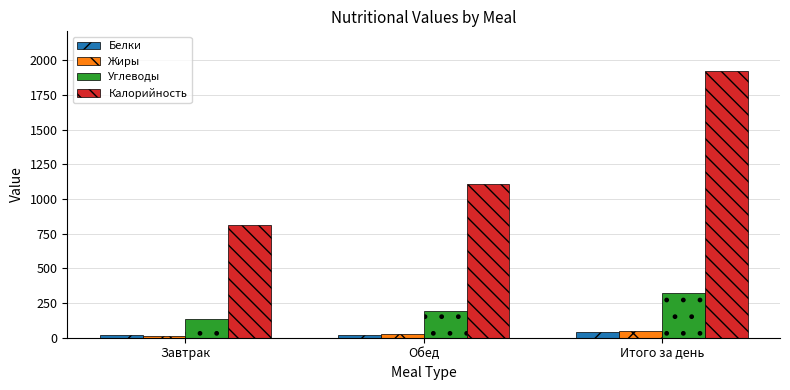

Is it true that Калорийность equals 3383.9 at Итого за день?

False